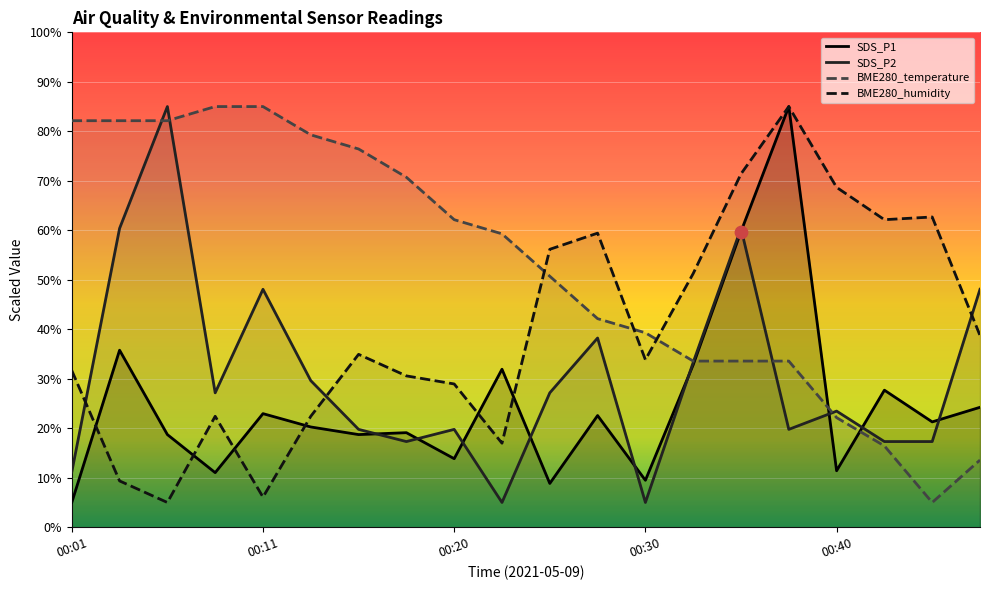

What are all the series names shown in the legend?

SDS_P1, SDS_P2, BME280_temperature, BME280_humidity